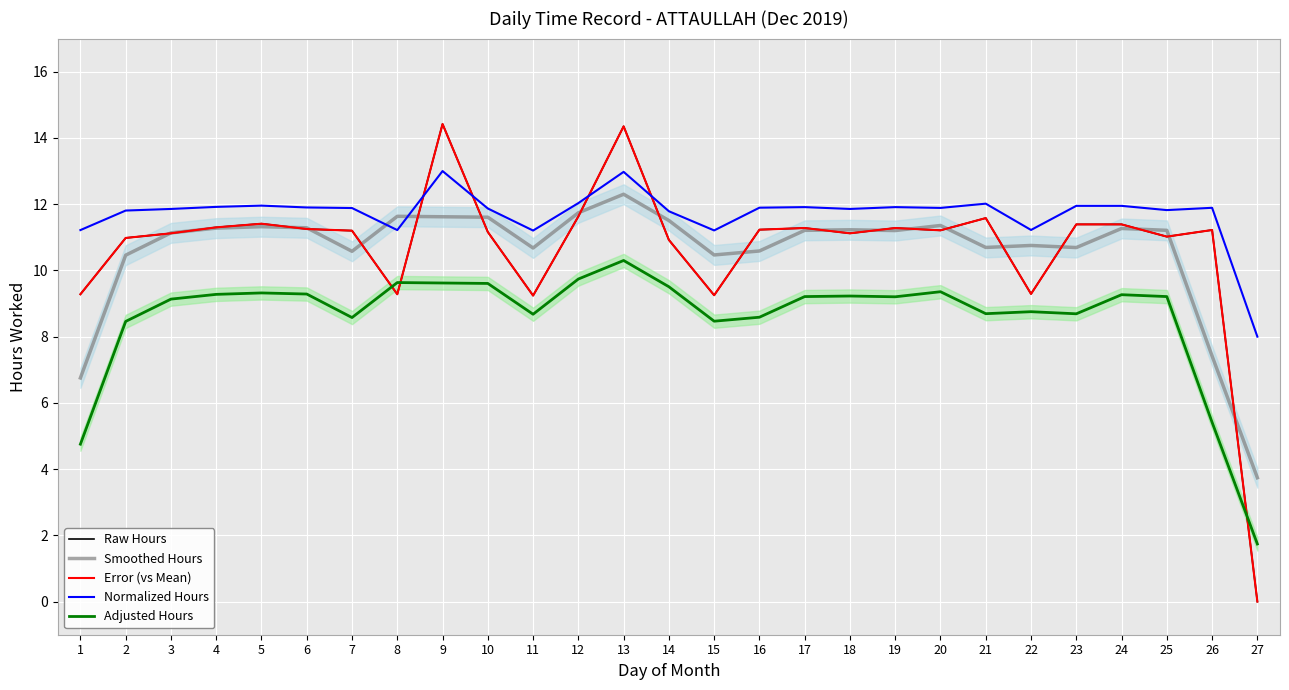

Where is the first local minimum for Smoothed Hours?

7